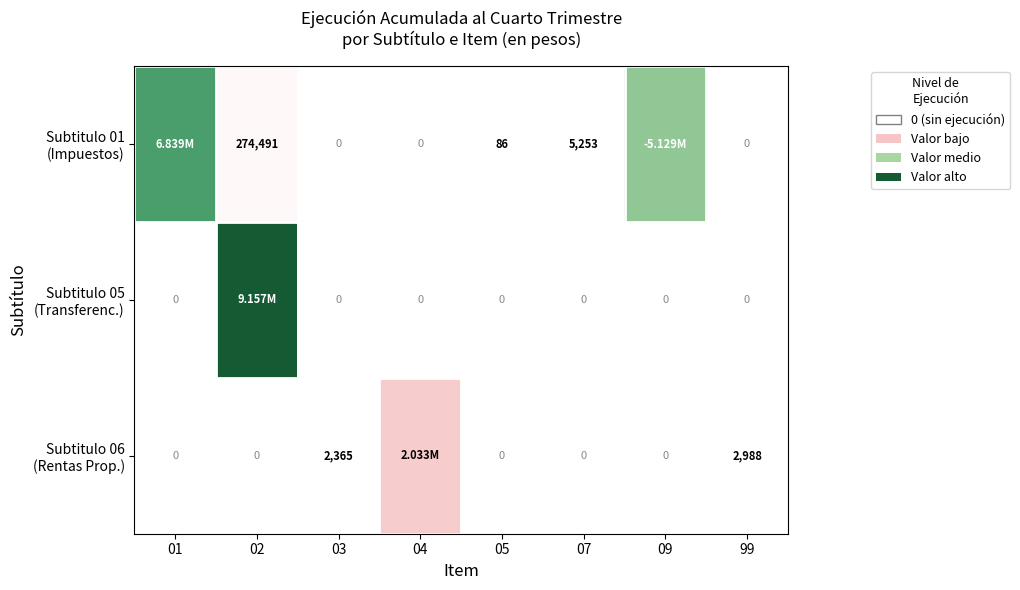

At which category is the sum across all series the highest?

02